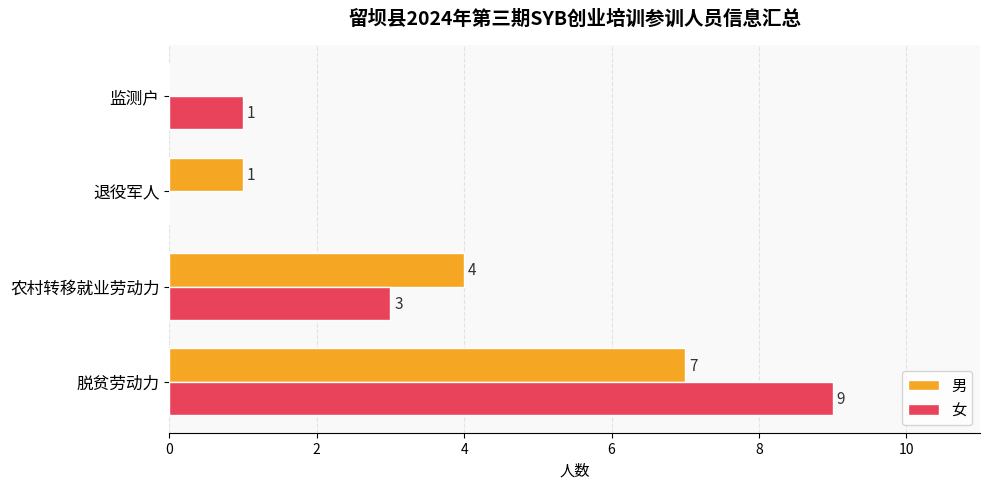

The value of 男 at 农村转移就业劳动力 is 6. True or false?

False